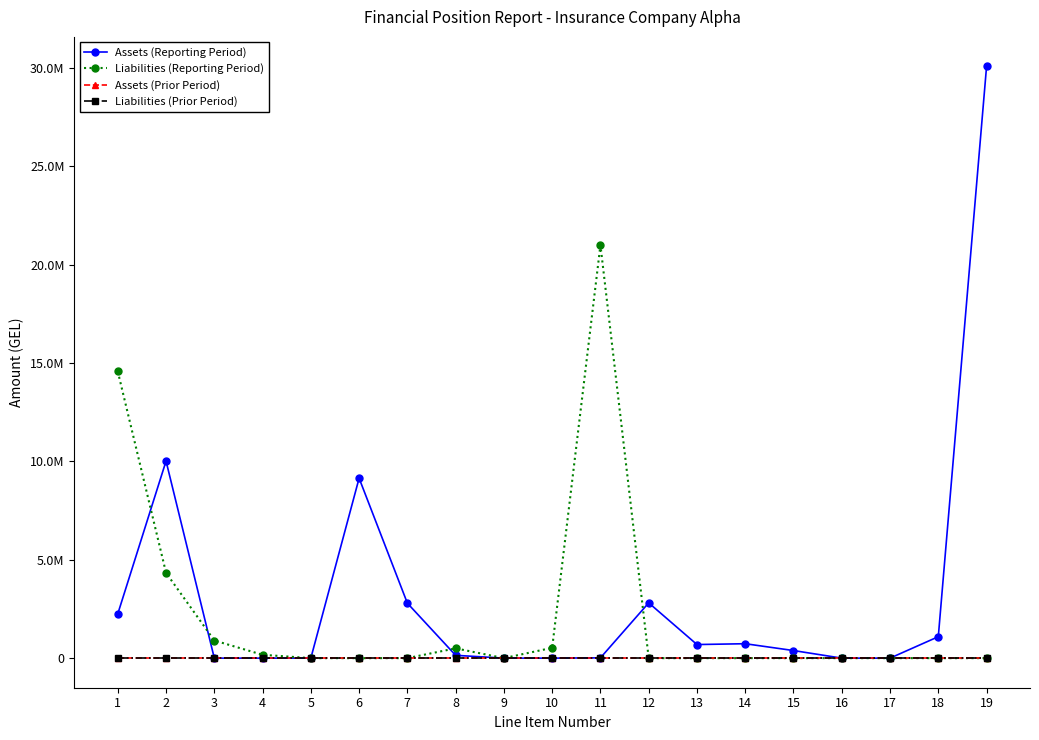

Does the chart have visible grid lines?

No